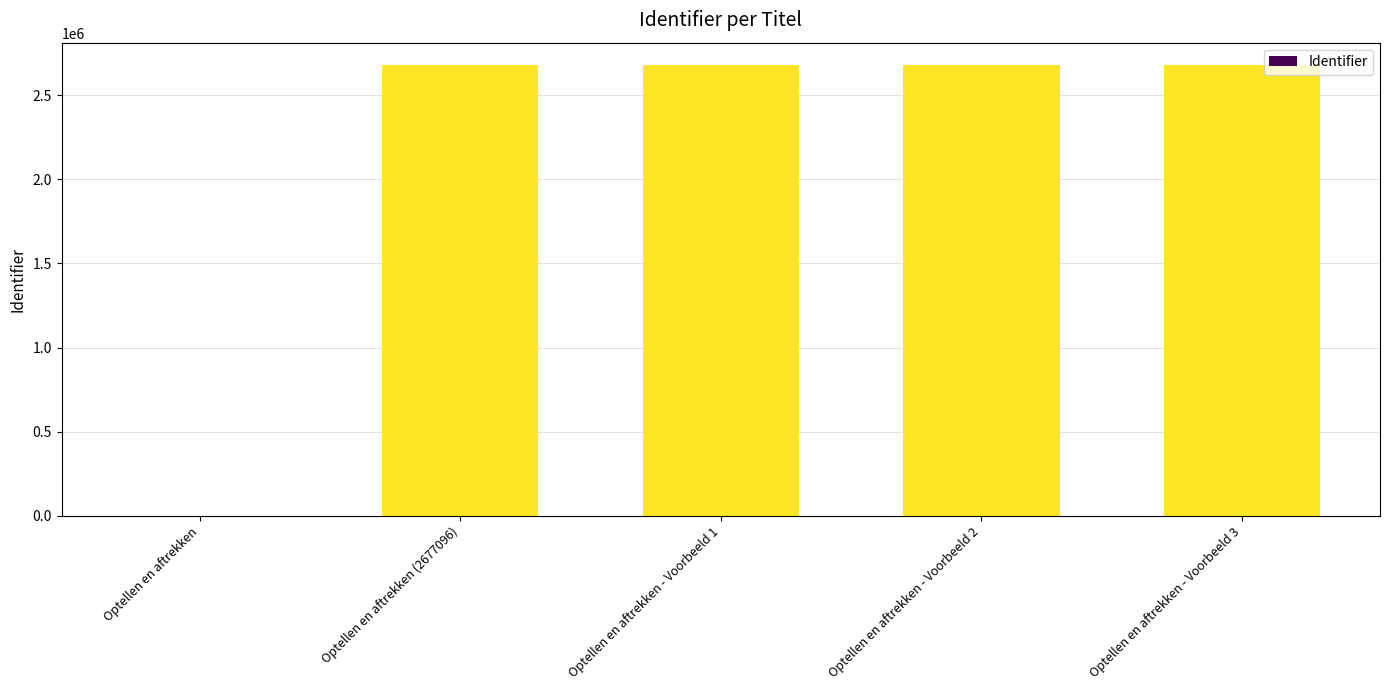

What value does the data have at Optellen en aftrekken - Voorbeeld 1, to the nearest 10?

2677110